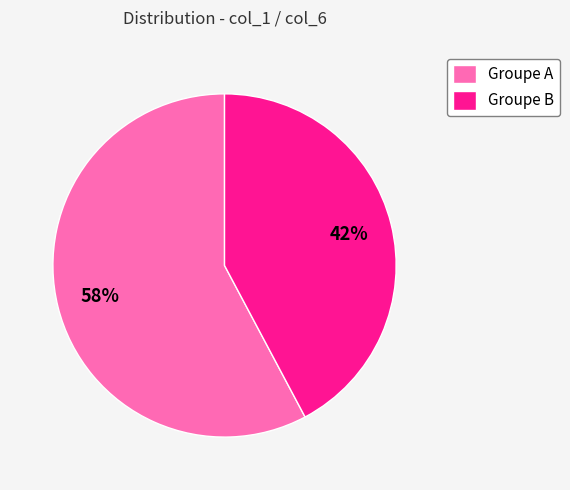

Combined, do Groupe A and Groupe B account for over 50%?

Yes